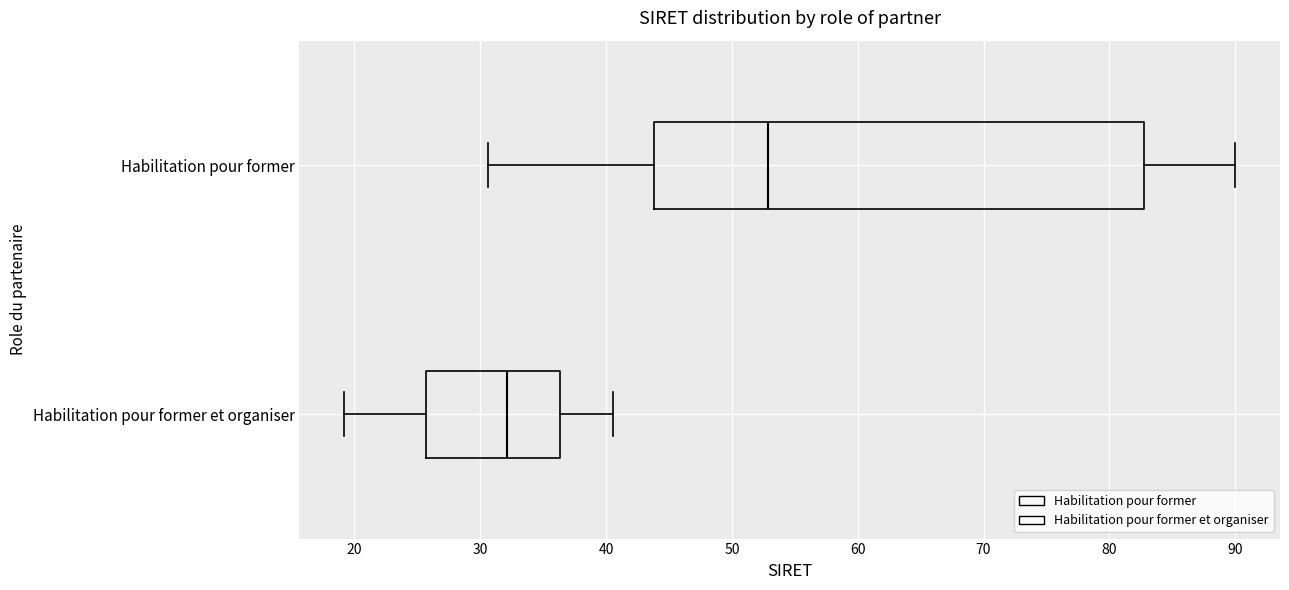

Which box is the widest, from its left edge to its right edge?

Habilitation pour former